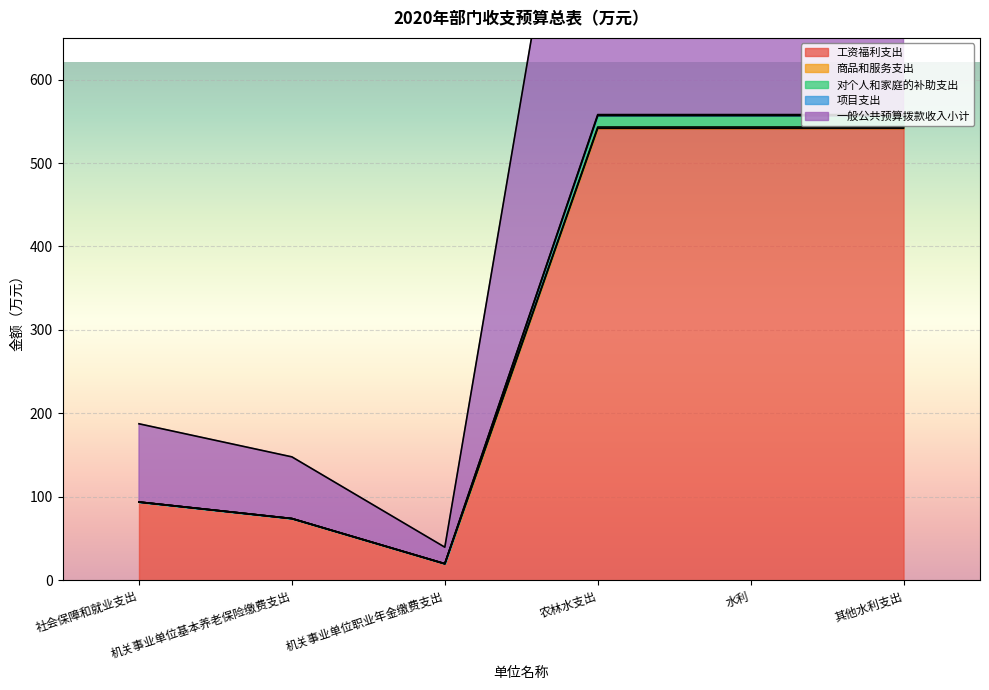

True or false: 对个人和家庭的补助支出 and 项目支出 intersect in this chart.

False